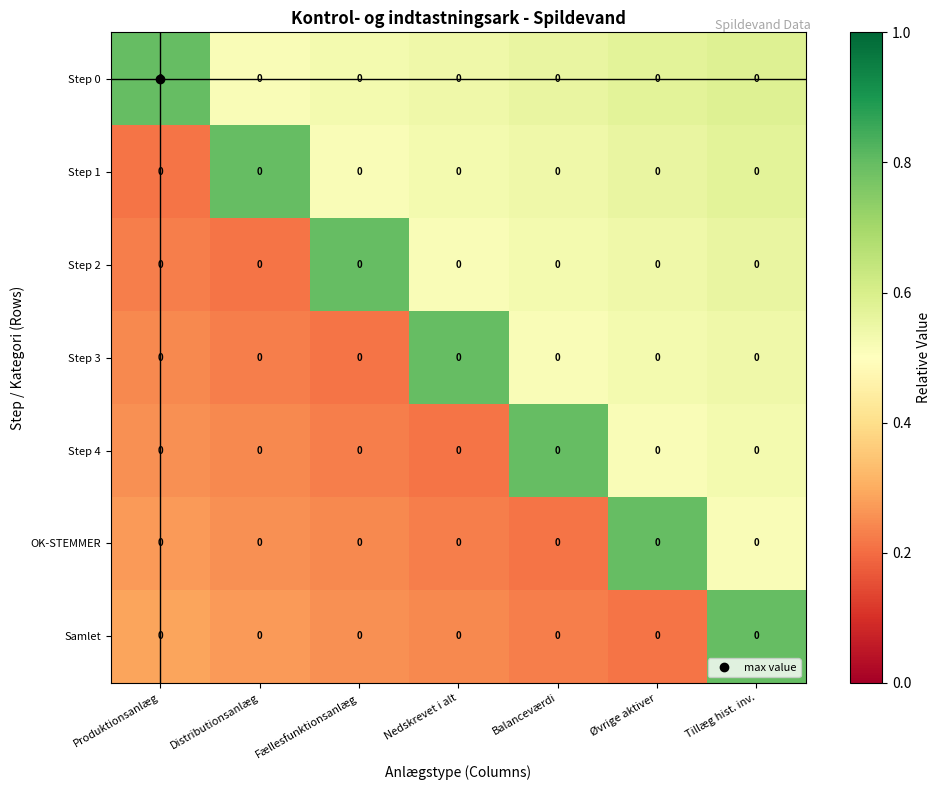

Which series has the widest spread of values?

Step 1